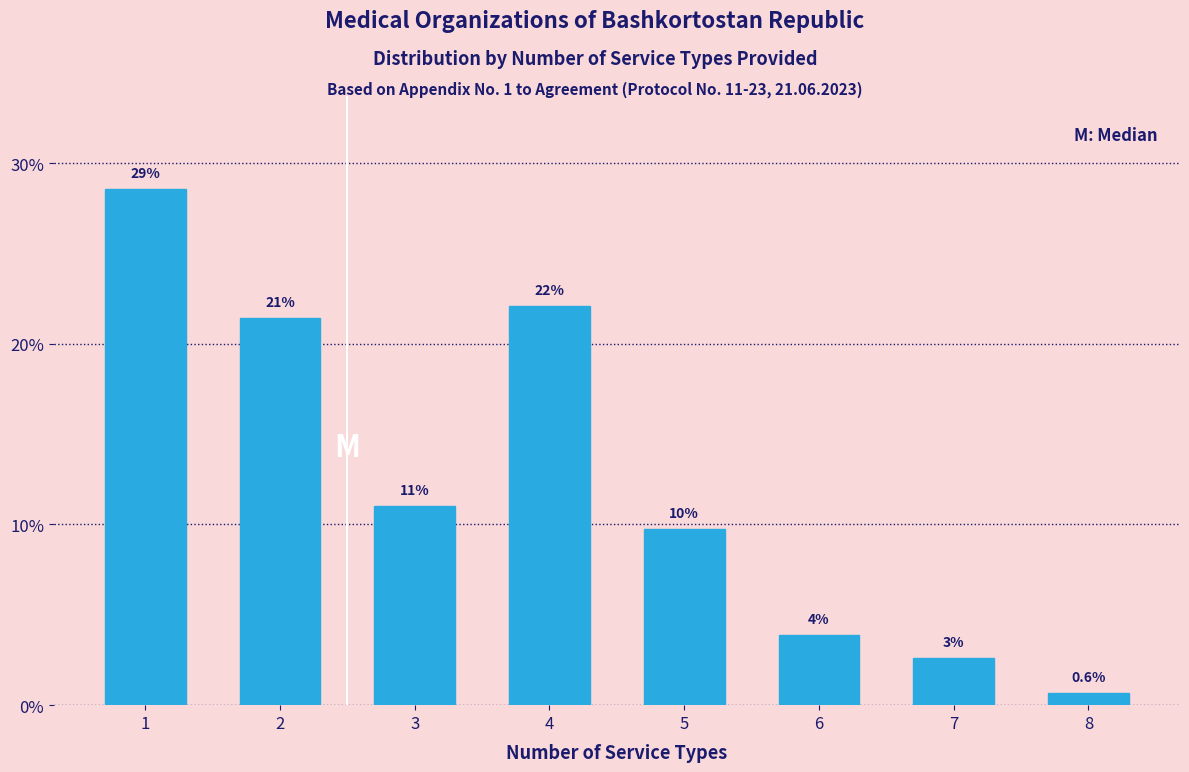

Are the bars horizontal?

No